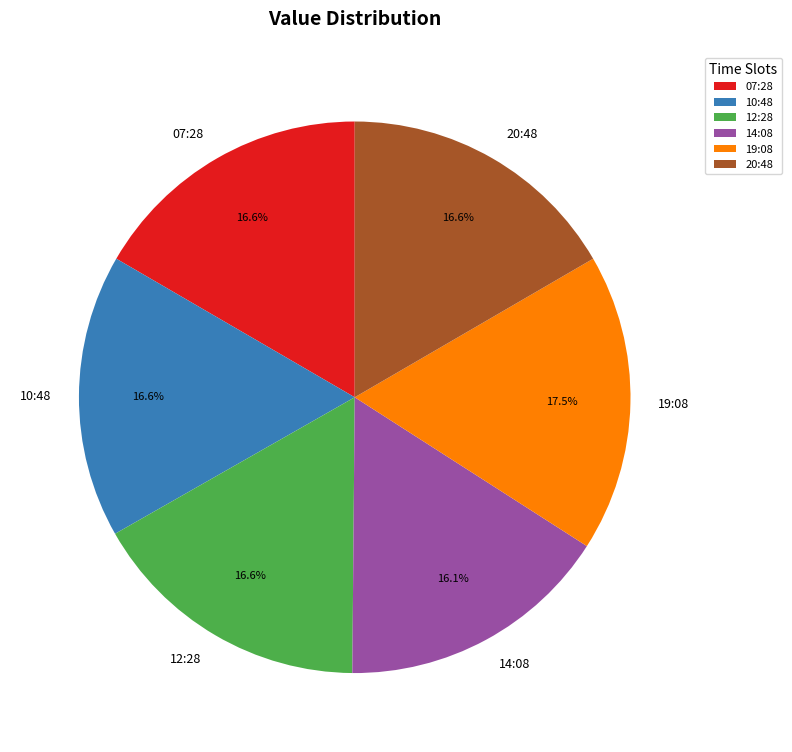

Which slice is the largest?

19:08